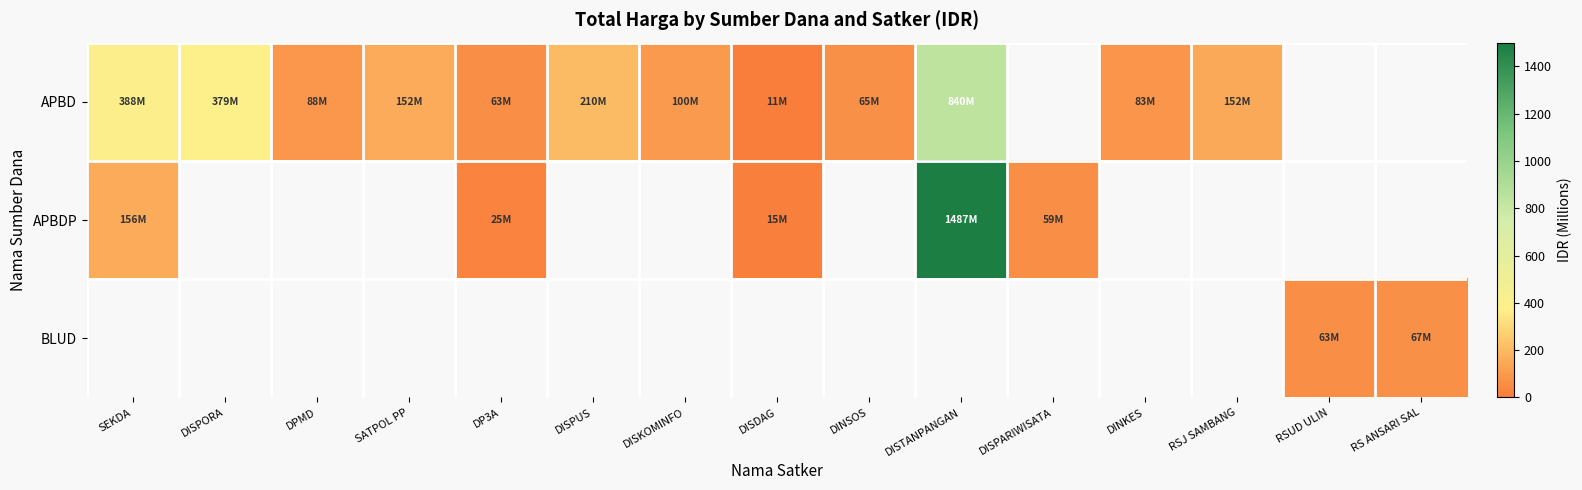

Which series has the largest range (max minus min)?

APBDP